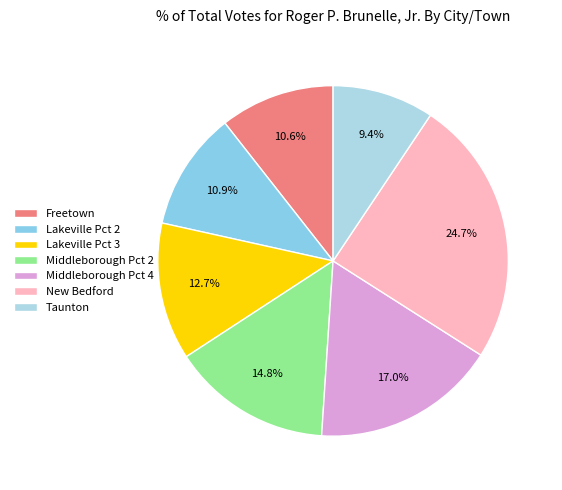

How many segments does this pie chart have?

7